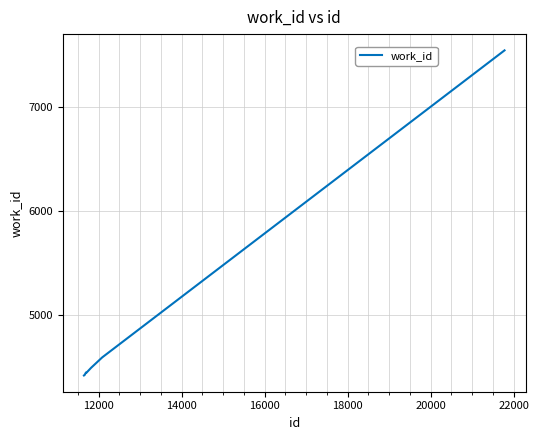

What is the minimum value shown in the chart?

4414